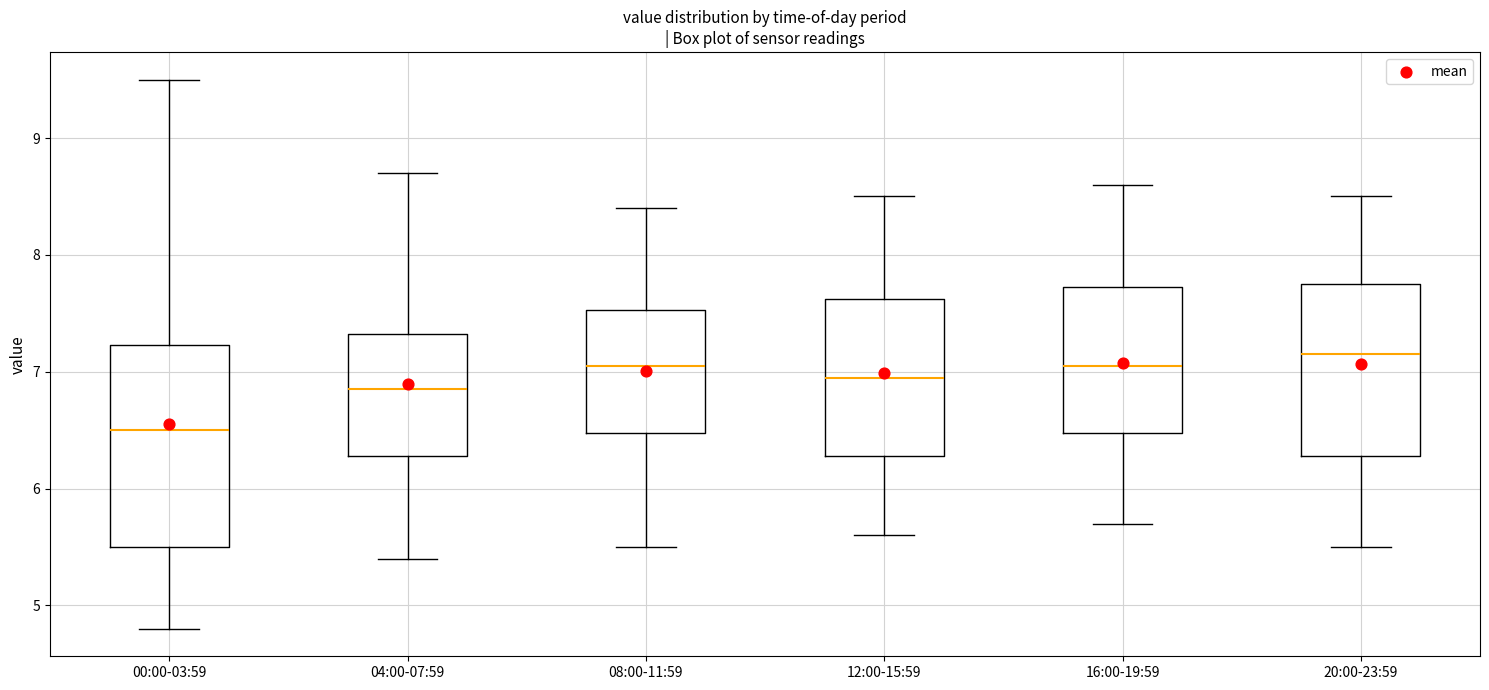

Where does the lower whisker of the box for 00:00-03:59 end on the y-axis? The values are not printed on the chart, so give them approximately, as read against the axis.

4.8